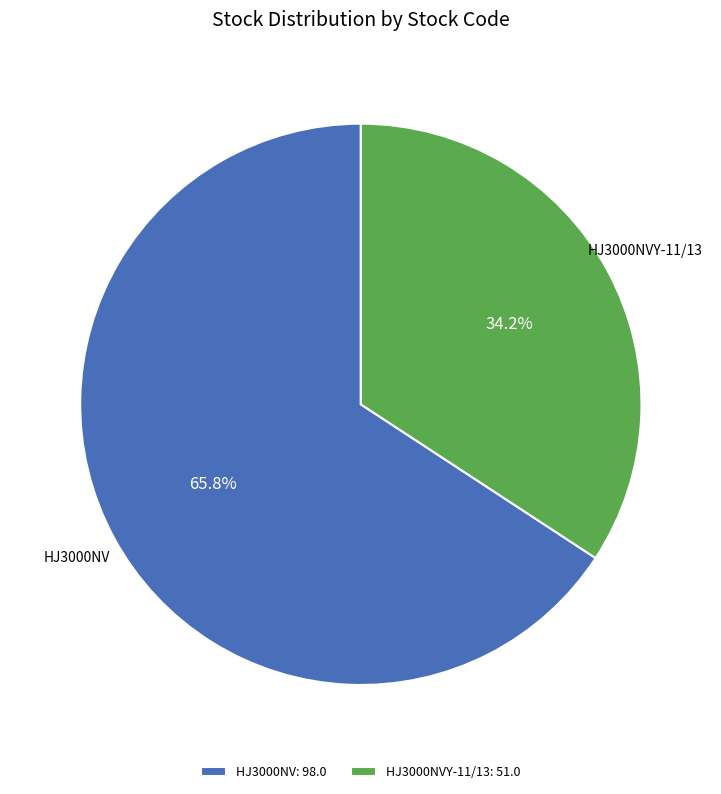

Rank the categories by value from highest to lowest.

HJ3000NV: 98.0, HJ3000NVY-11/13: 51.0